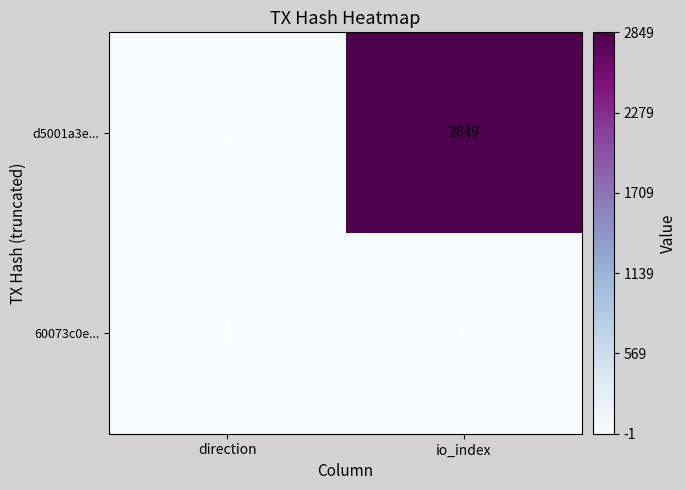

How many positive values does the d5001a3e... series have?

1